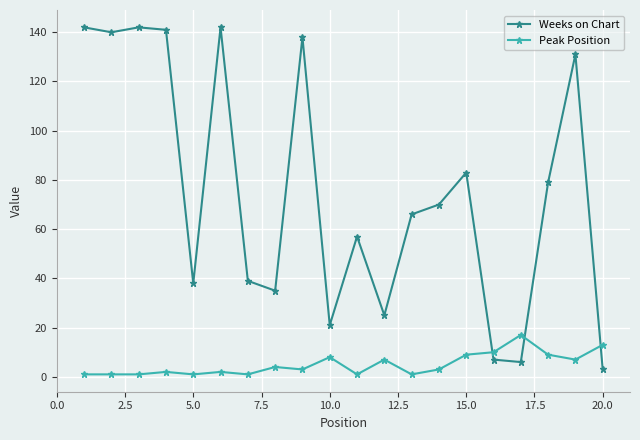

Reading left to right, list all the values displayed in this chart.

Weeks on Chart: 142	140	142	141	38	142	39	35	138	21	57	25	66	70	83	7	6	79	131	3
Peak Position: 1	1	1	2	1	2	1	4	3	8	1	7	1	3	9	10	17	9	7	13